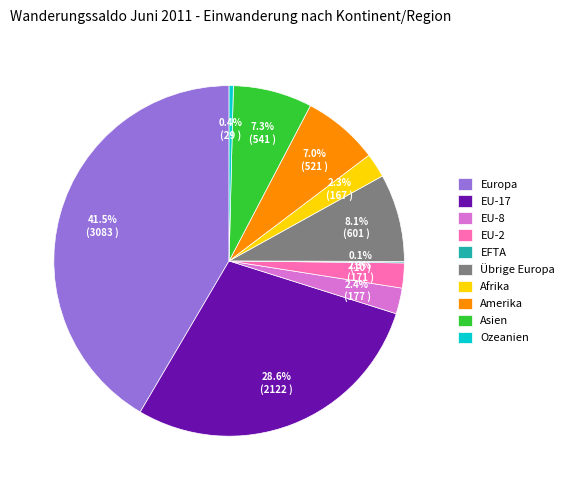

Approximately how many times larger is the value at EU-2 compared to EU-8?

1.0